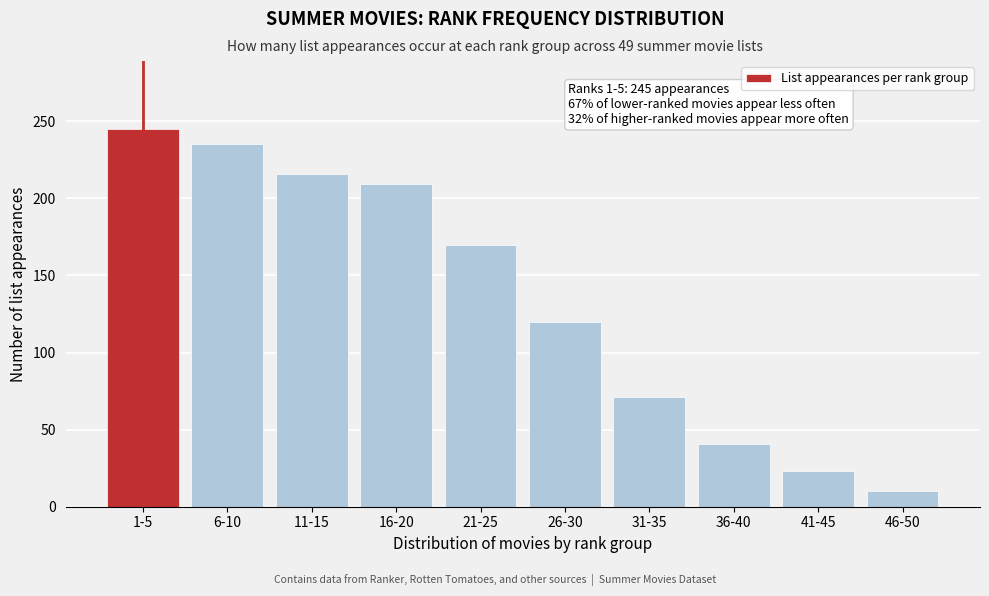

Reading left to right, transcribe all the data shown in this chart.

245	235	216	209	170	120	71	41	23	10